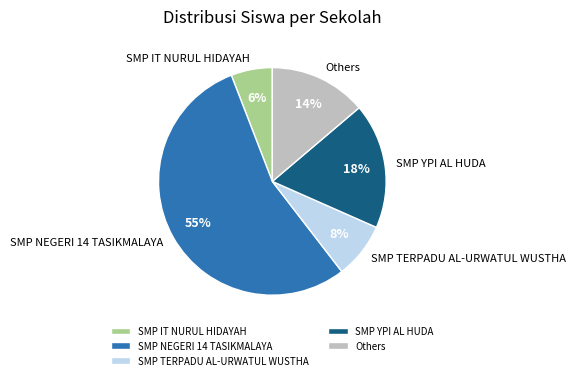

Between SMP YPI AL HUDA and SMP IT NURUL HIDAYAH, which is larger?

SMP YPI AL HUDA